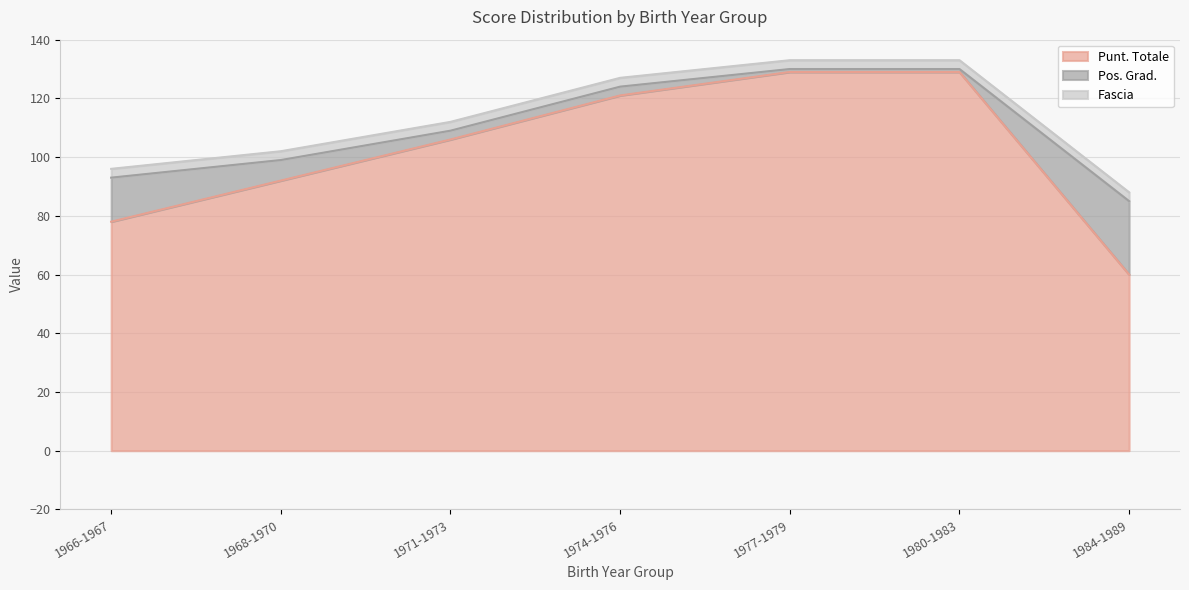

What is the label of the 6th point from the right?

1968-1970